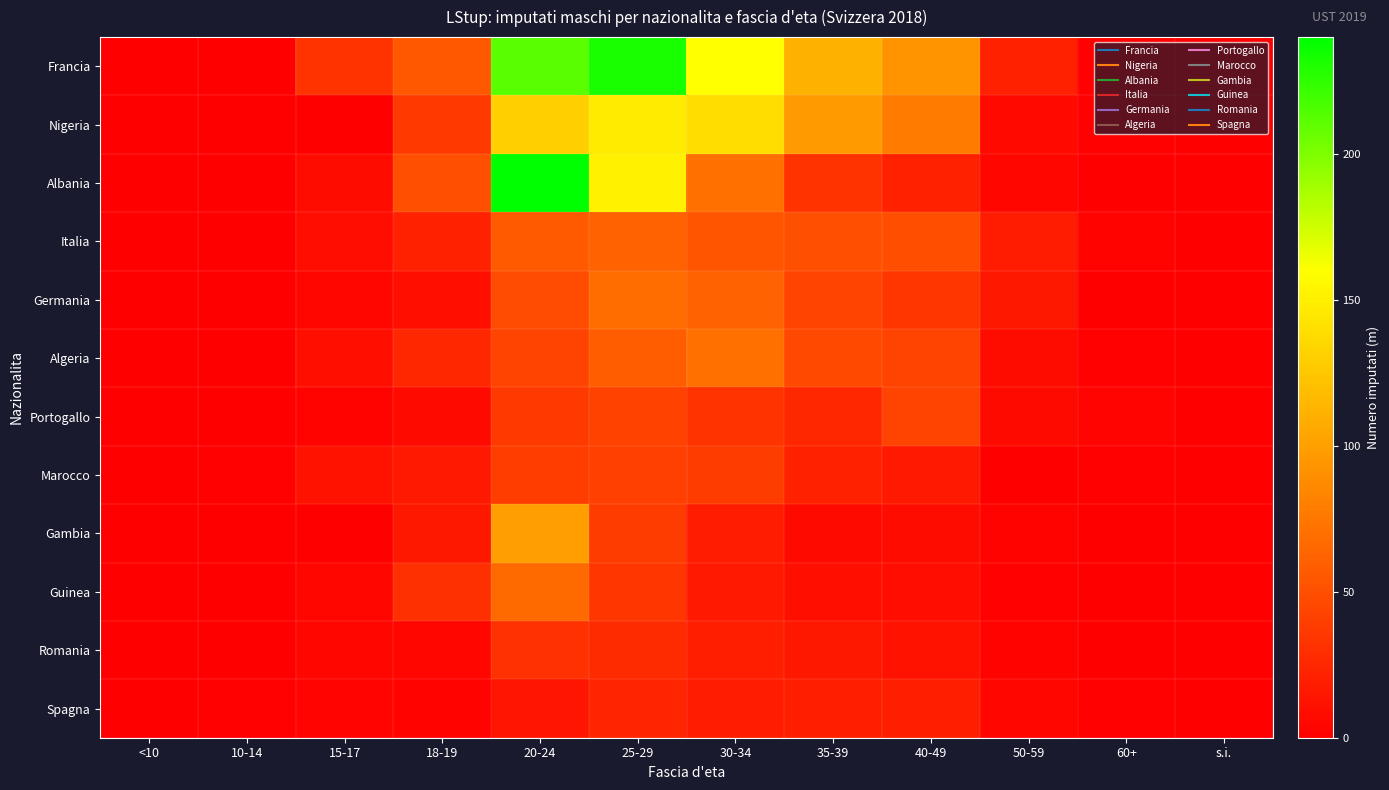

What is the difference between the highest and lowest values at 35-39?

104